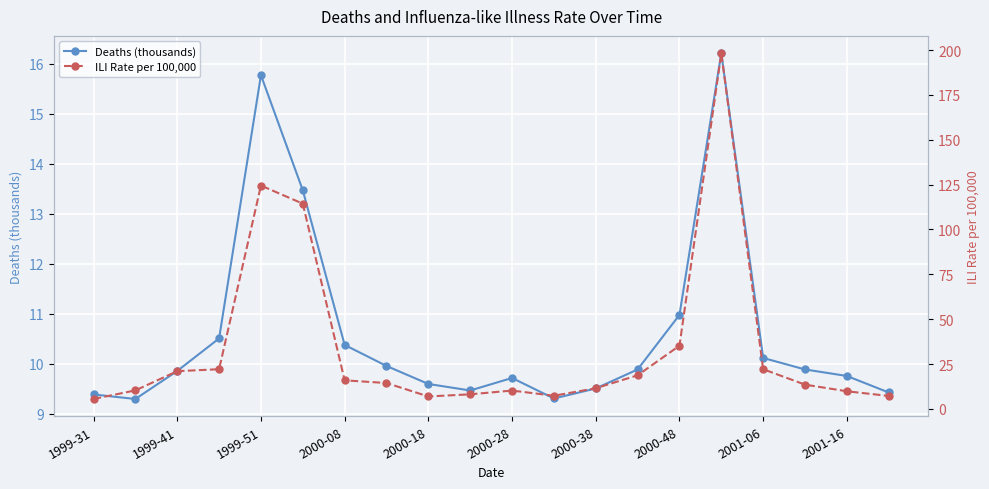

How many times do Deaths (thousands) and ILI Rate per 100,000 cross each other?

6